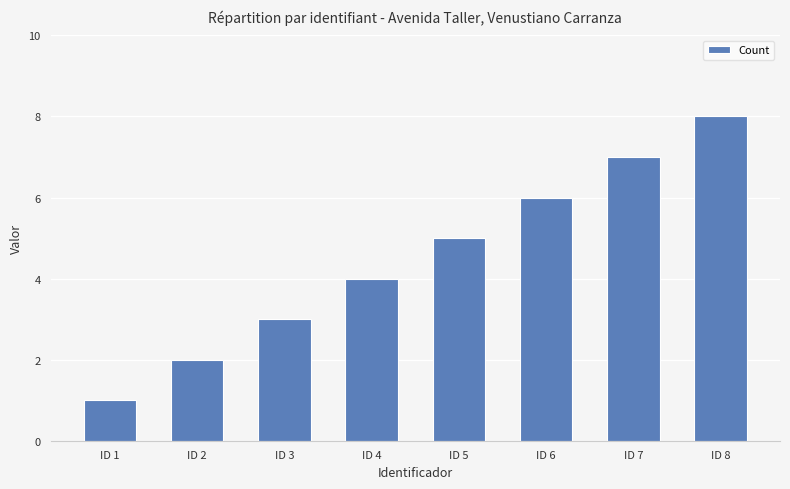

Reading left to right, transcribe all the data shown in this chart.

ID 1=1	ID 2=2	ID 3=3	ID 4=4	ID 5=5	ID 6=6	ID 7=7	ID 8=8